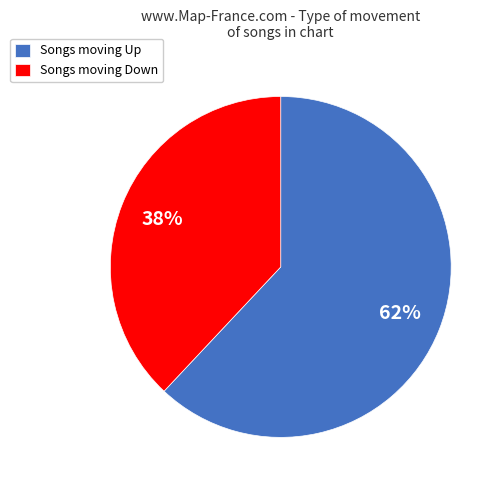

Rank the categories by value from lowest to highest.

Songs moving Down, Songs moving Up